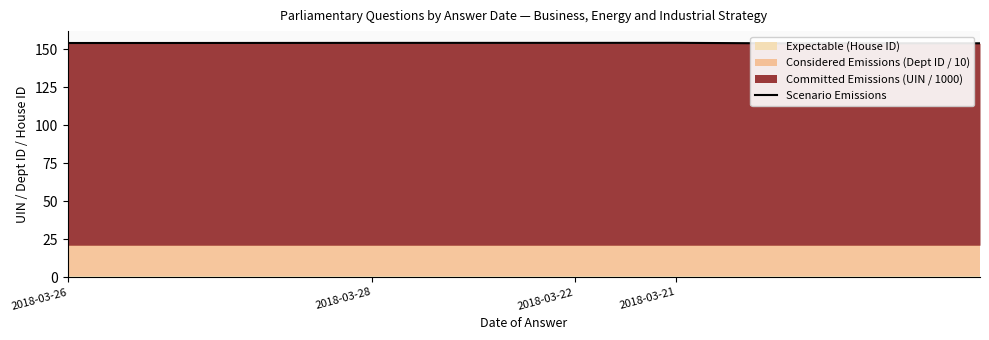

Does the chart display data point markers on the line(s)?

No